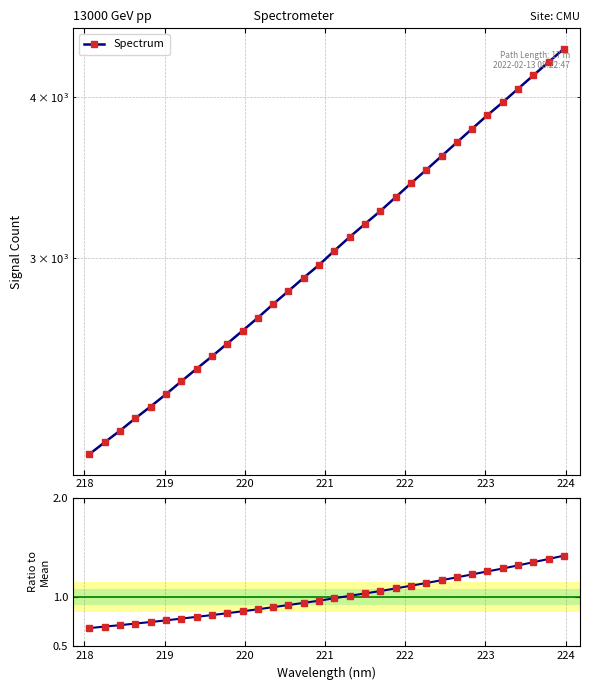

How many lines are shown in the chart?

2